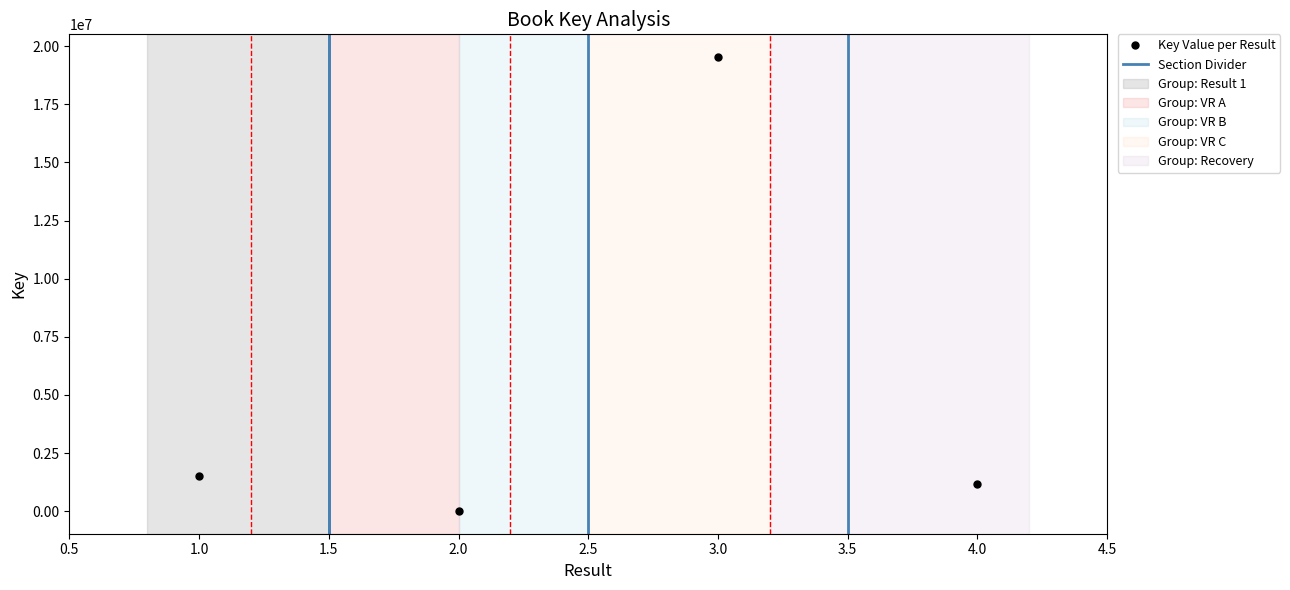

Reading right to left, what are all the values shown in this chart?

1149607	19535829	6666	1531549